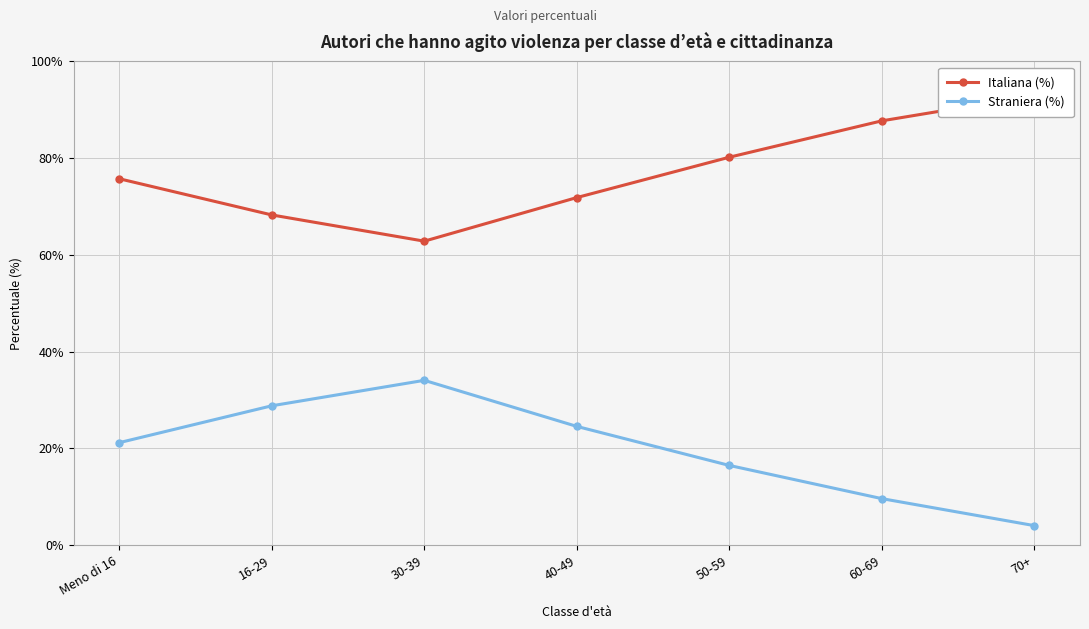

What is the total value across all series at 30-39?

97.0